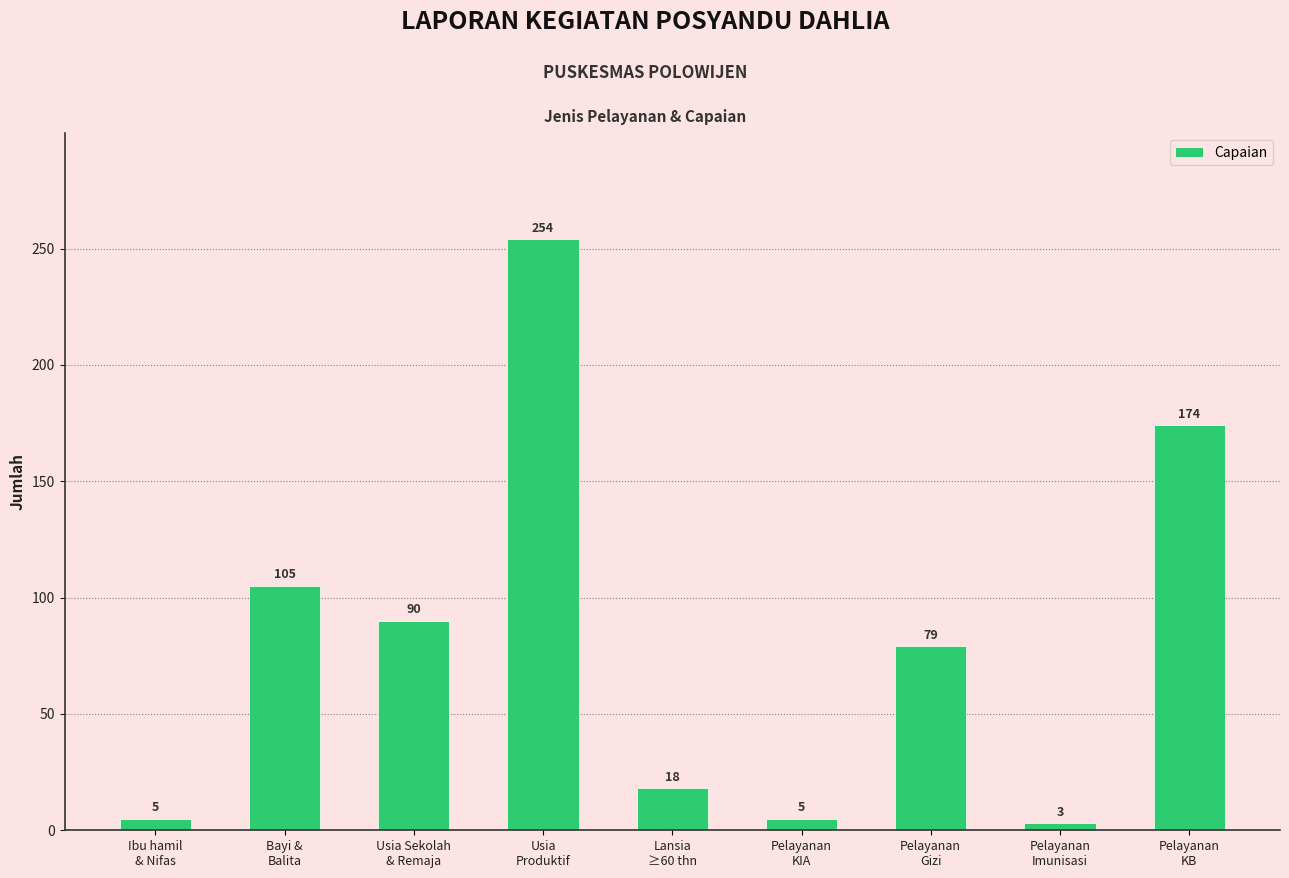

What position from the left is Pelayanan
KIA?

6